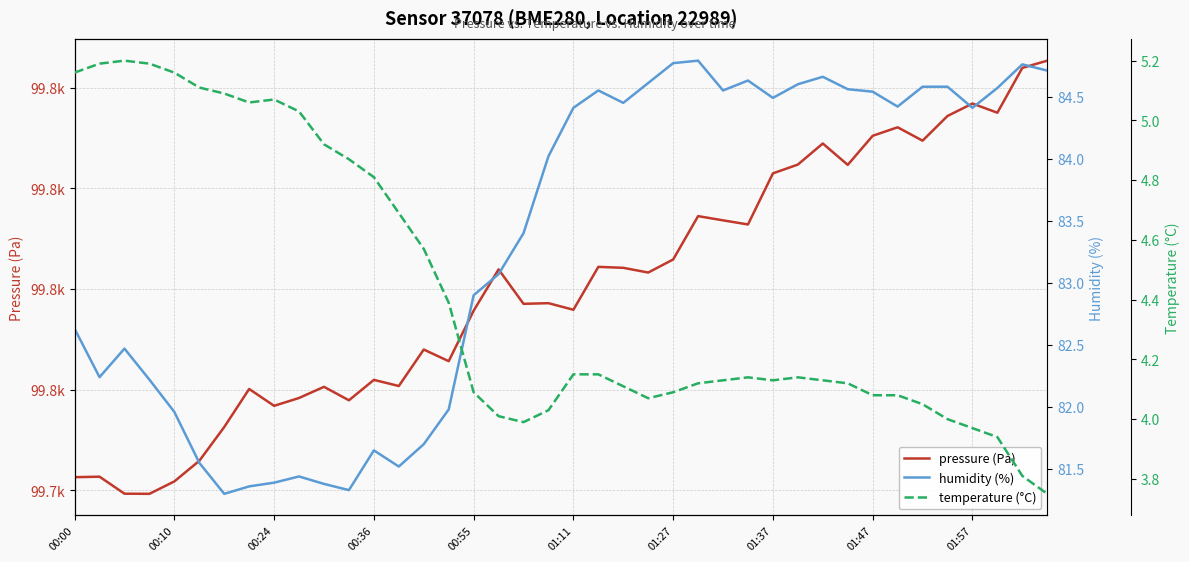

True or false: pressure (Pa) and temperature (°C) cross at least once.

False